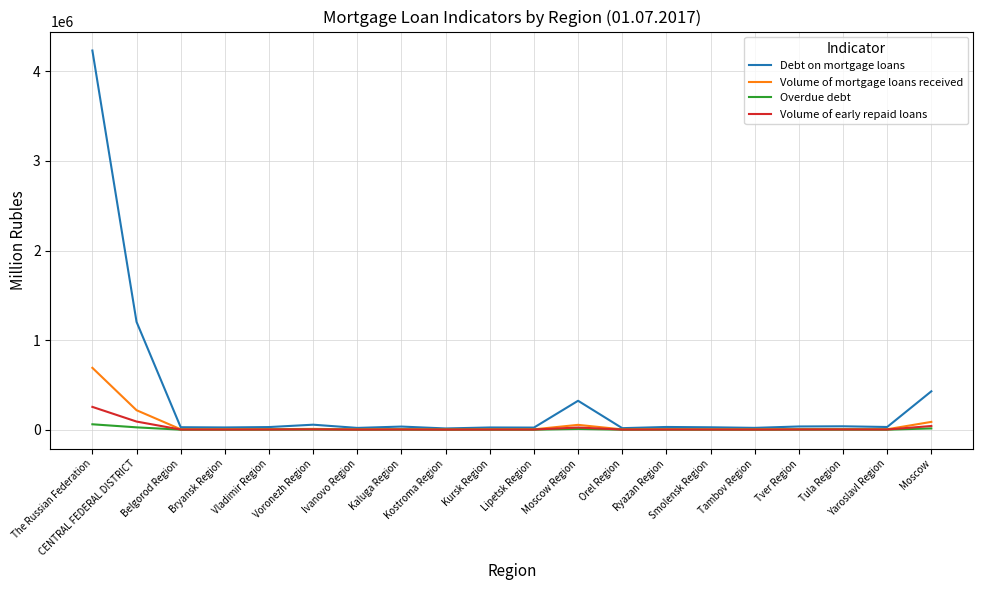

What is the greatest value displayed?

4232658